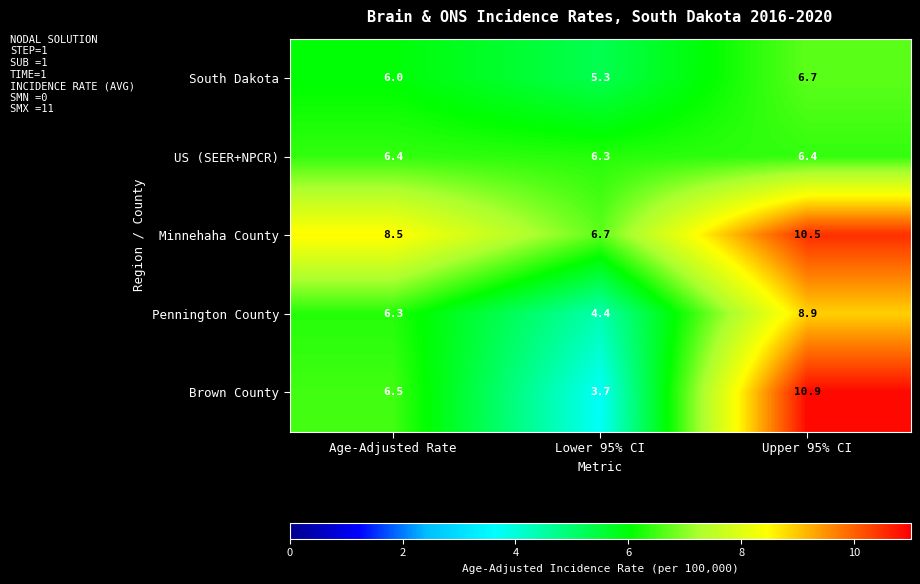

Is it true that US (SEER+NPCR) equals 4.0 at Lower 95% CI?

False